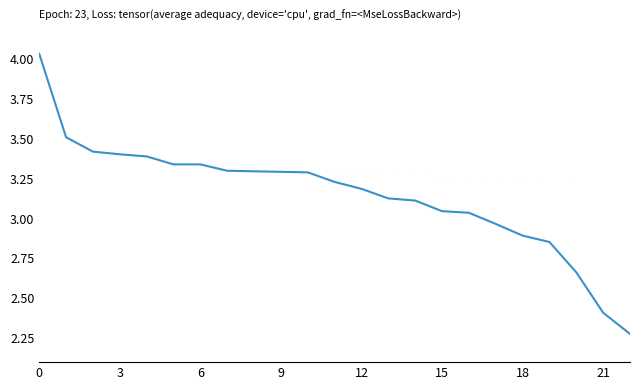

Does the chart display data point markers on the line(s)?

No